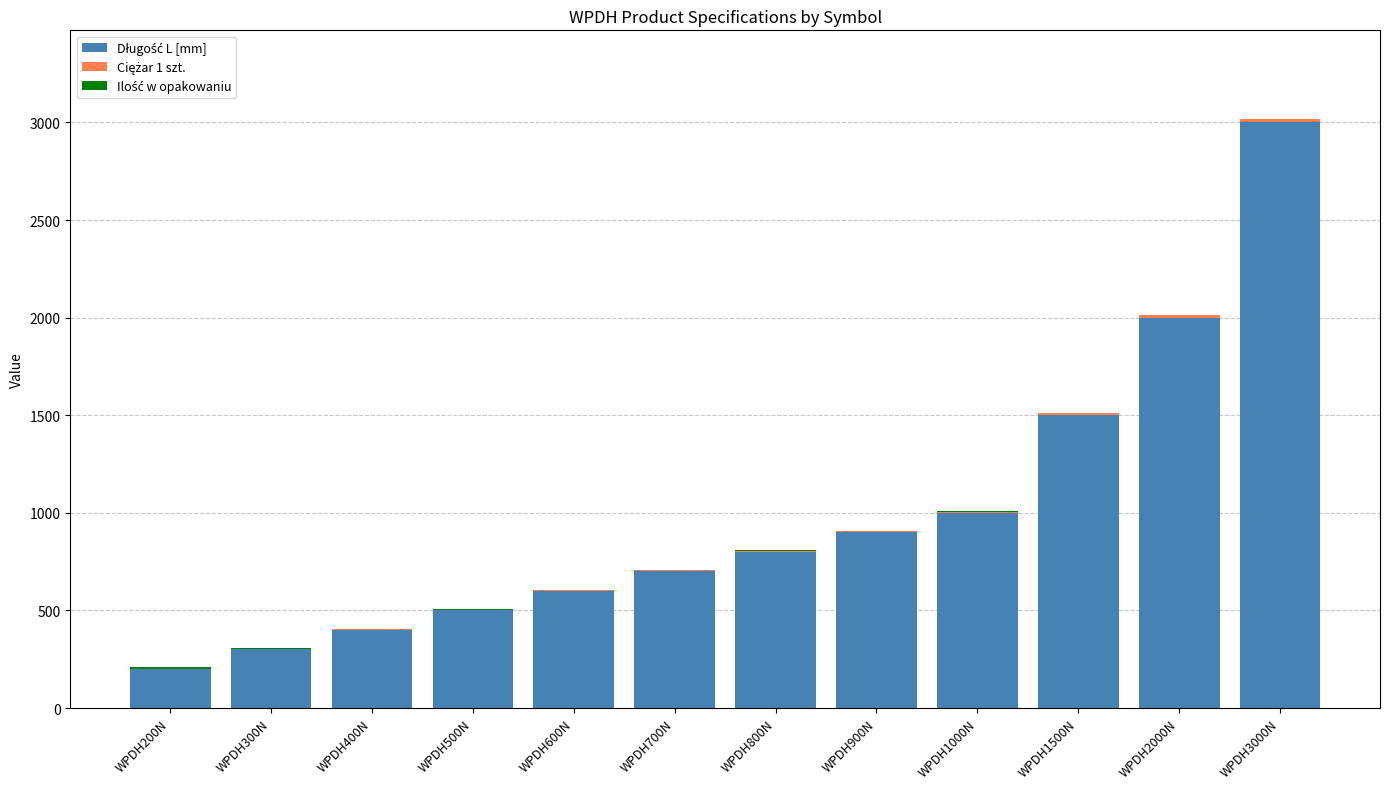

Count the number of categories in the chart.

12